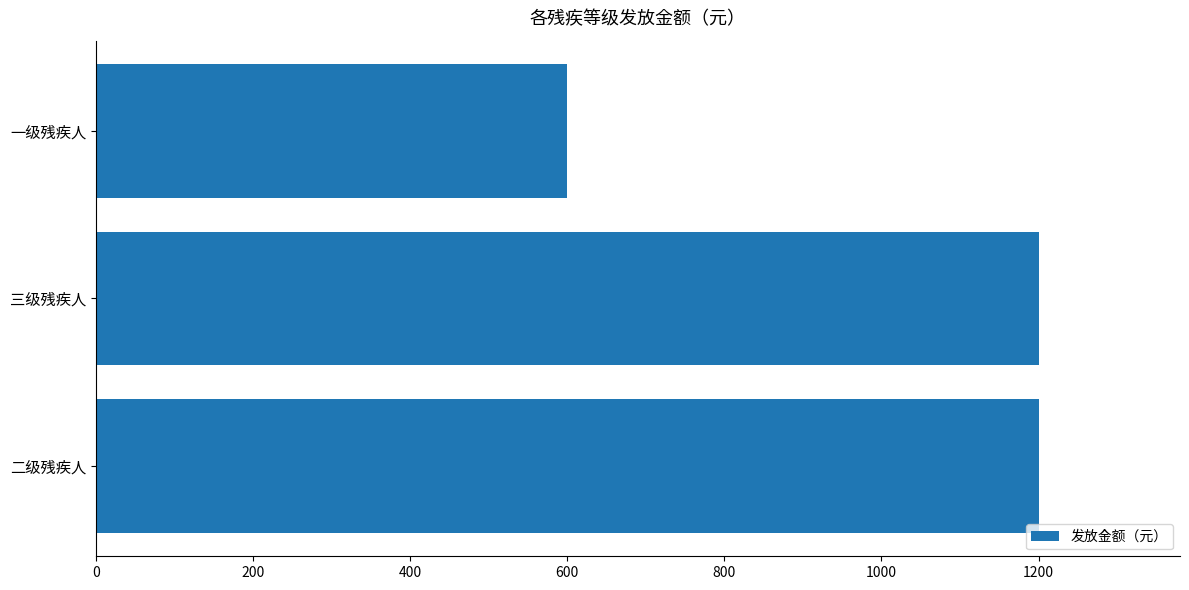

What is the ratio of the value at 一级残疾人 to the value at 三级残疾人?

0.5